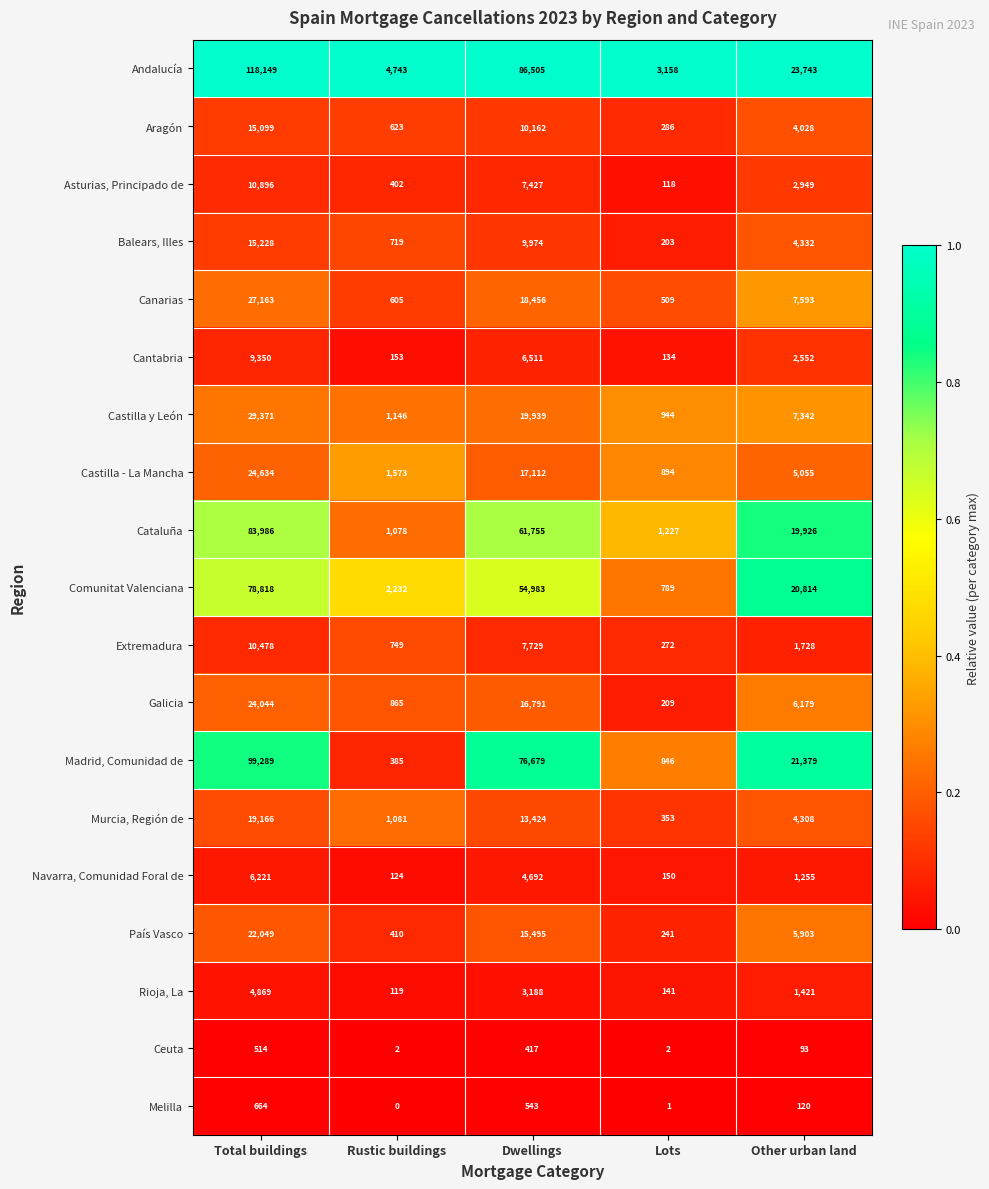

How many Ceuta values are between 2 and 417?

4